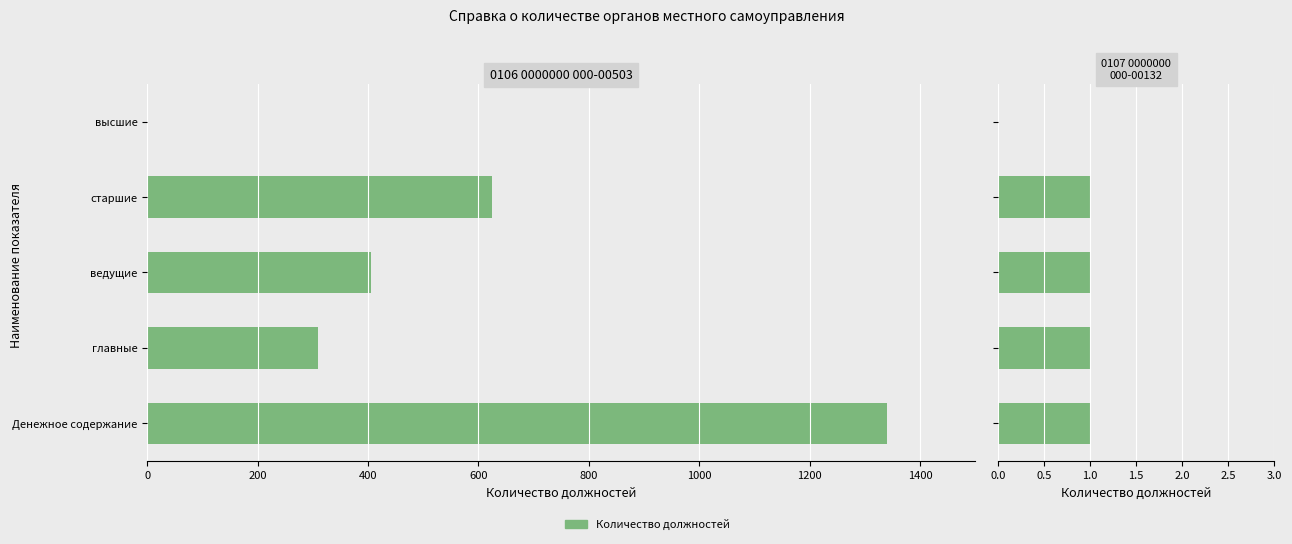

Read the 0107 0000000 000-00132 value at 400.

1